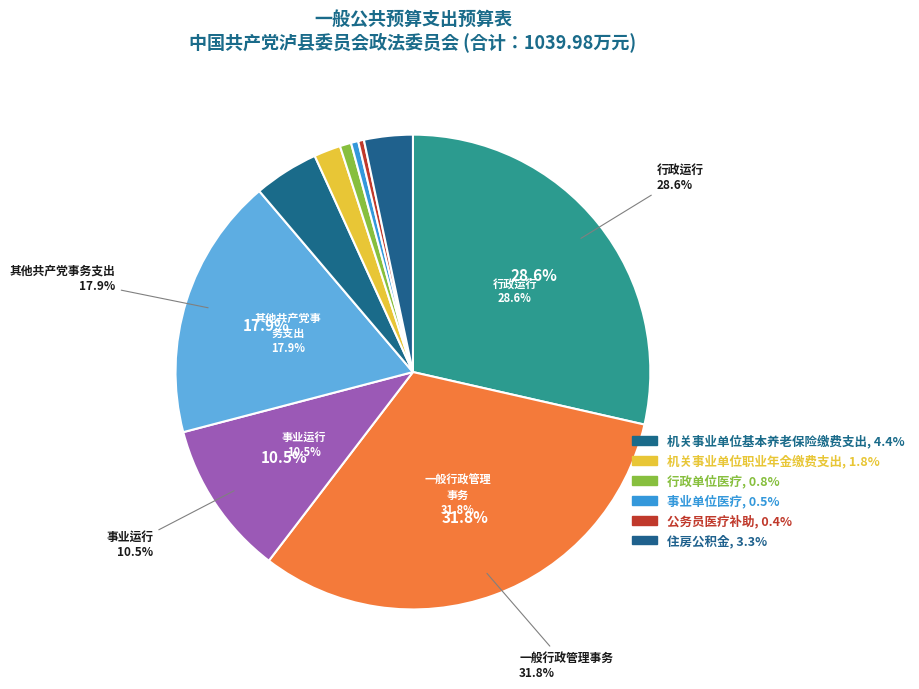

Between 事业单位医疗 and 公务员医疗补助, which is larger?

事业单位医疗